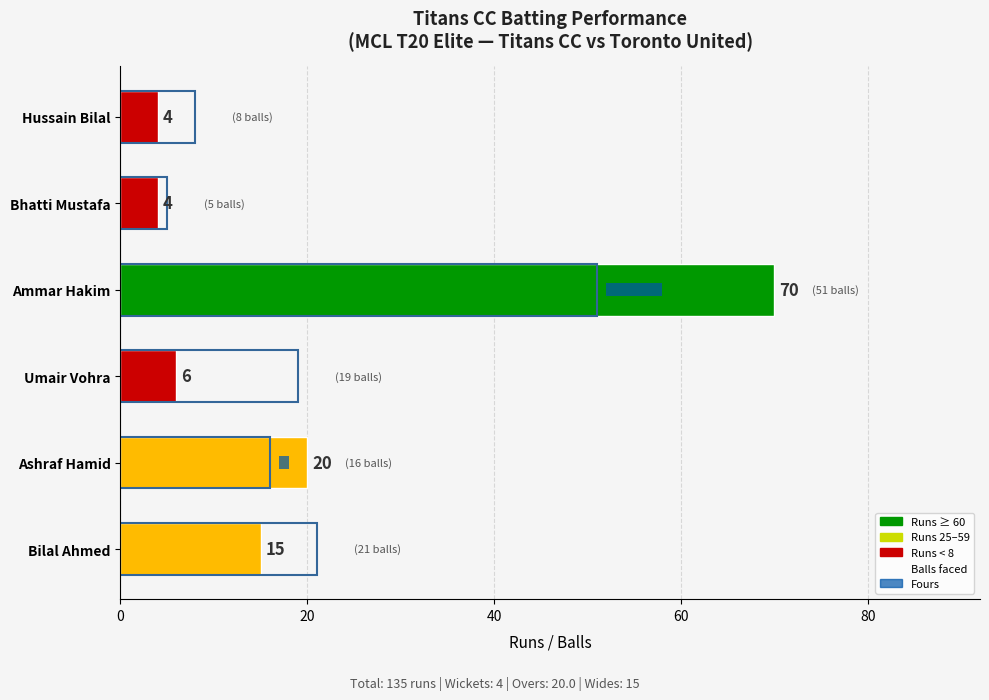

What is the difference between the Balls values at Ashraf Hamid and Ammar Hakim?

35